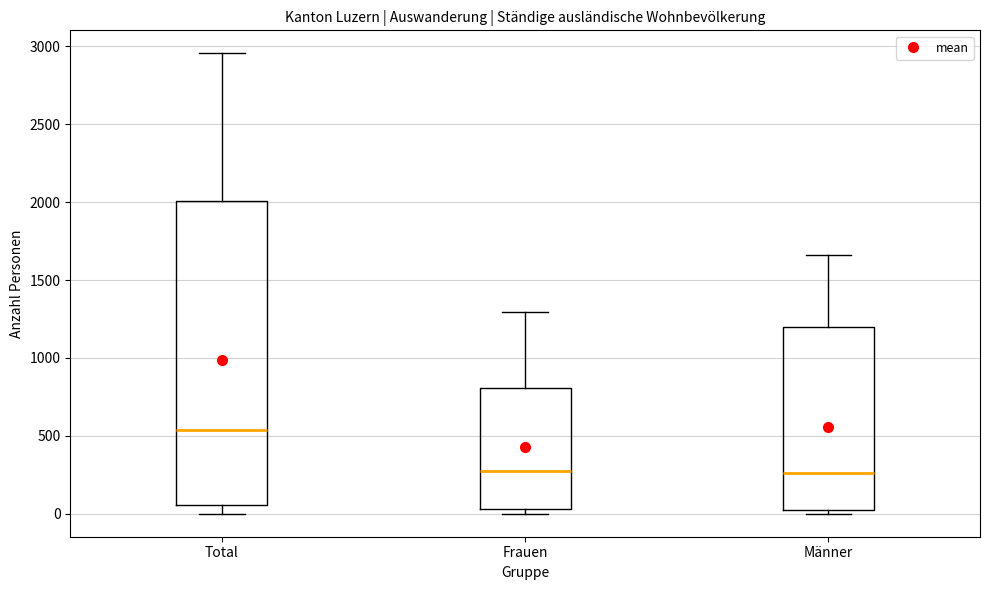

Reading left to right, read every box against the y-axis: the position of its median line, the range the box covers, and the ends of its whiskers. The values are not printed on the chart, so give them approximately, as read against the axis.

Total: median 550, box 50 to 2000, whiskers 0 to 2950
Frauen: median 300, box 50 to 800, whiskers 0 to 1300
Männer: median 250, box 50 to 1200, whiskers 0 to 1650